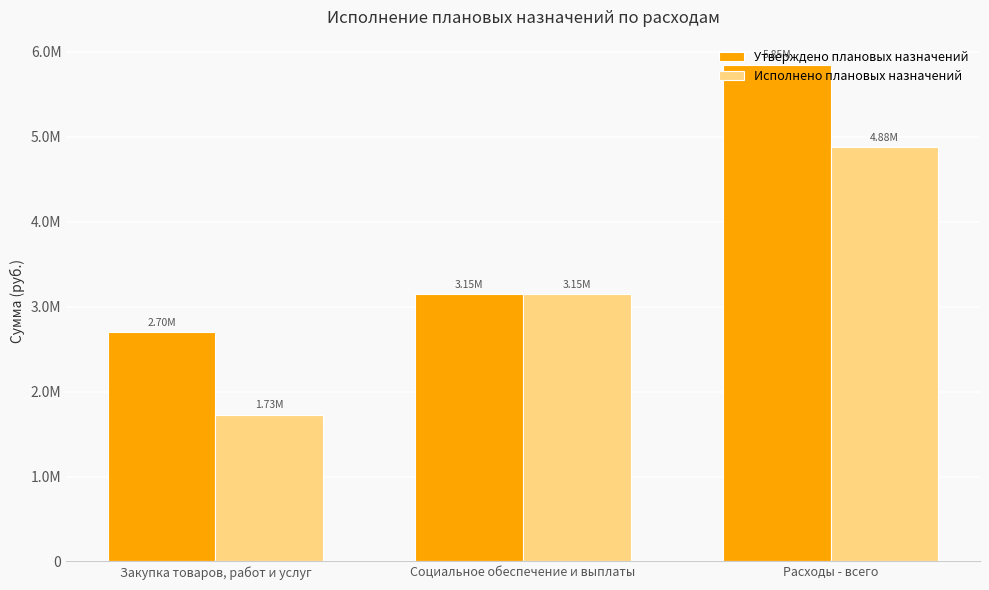

Are the bars horizontal?

No